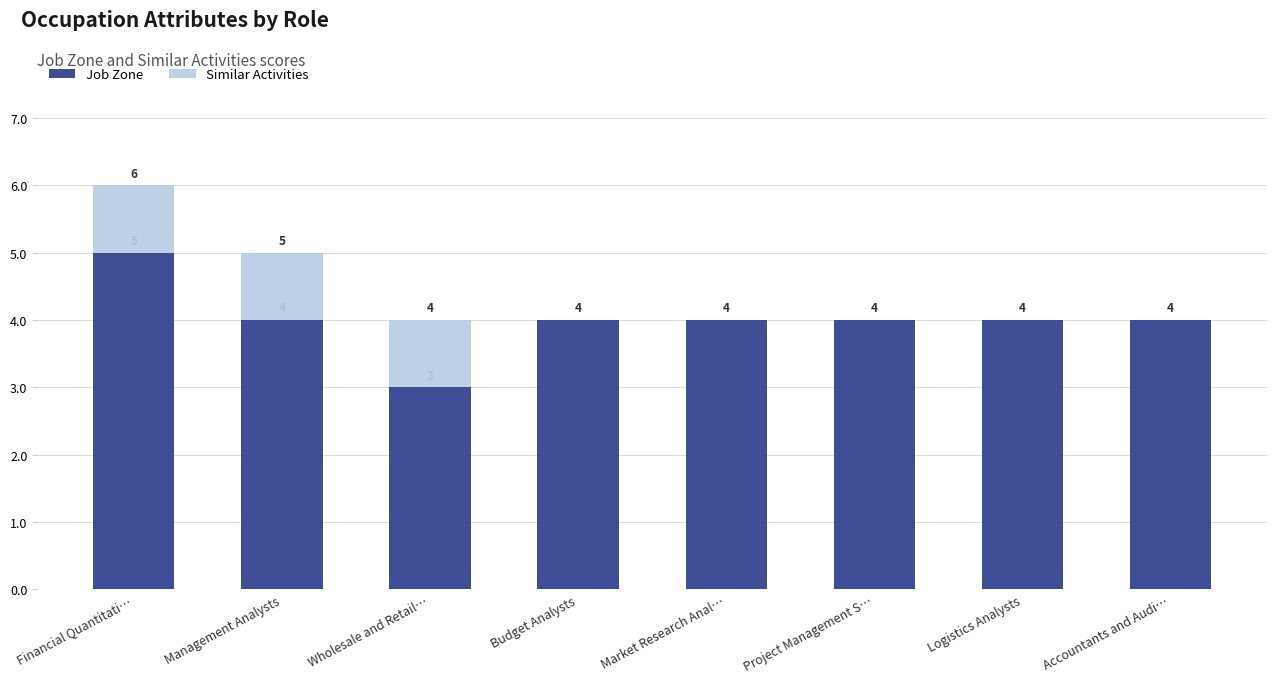

At which label does Job Zone first exceed 4?

Financial Quantitati…